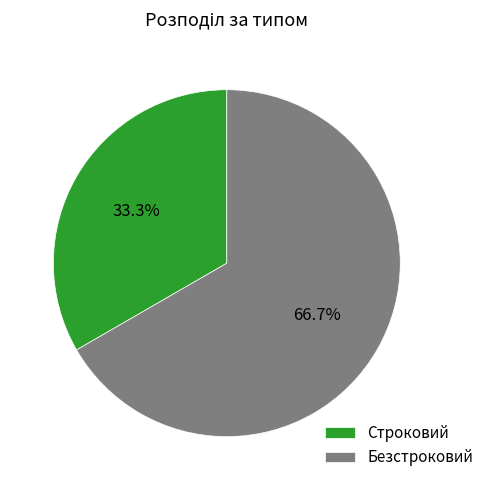

Which category has the smallest portion of the pie?

Строковий